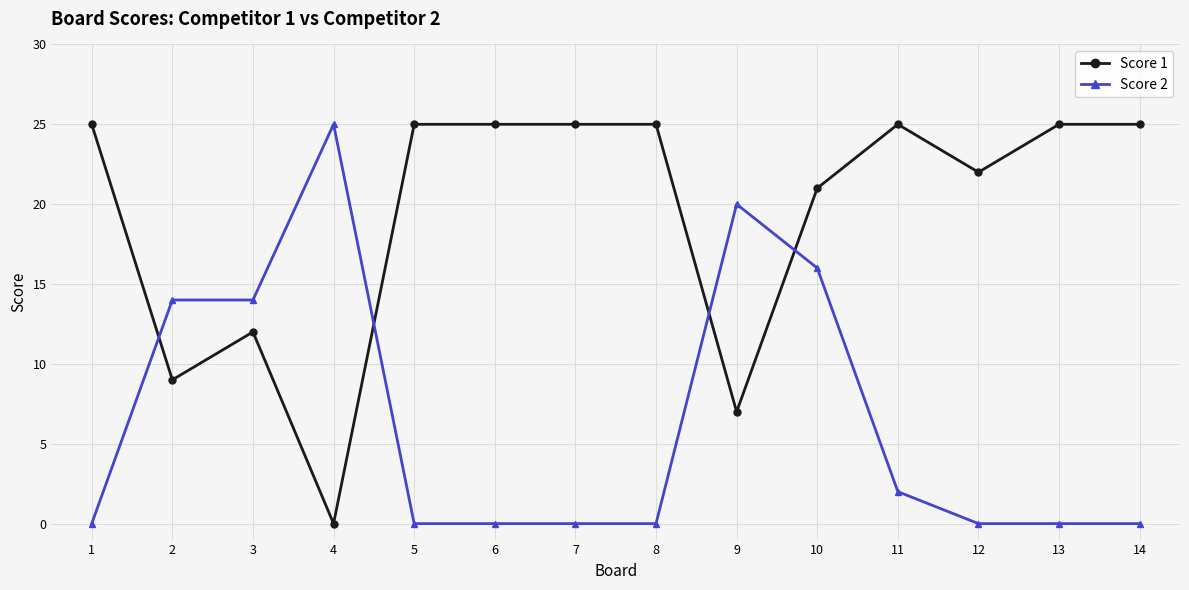

At which category is the sum across all series the highest?

10